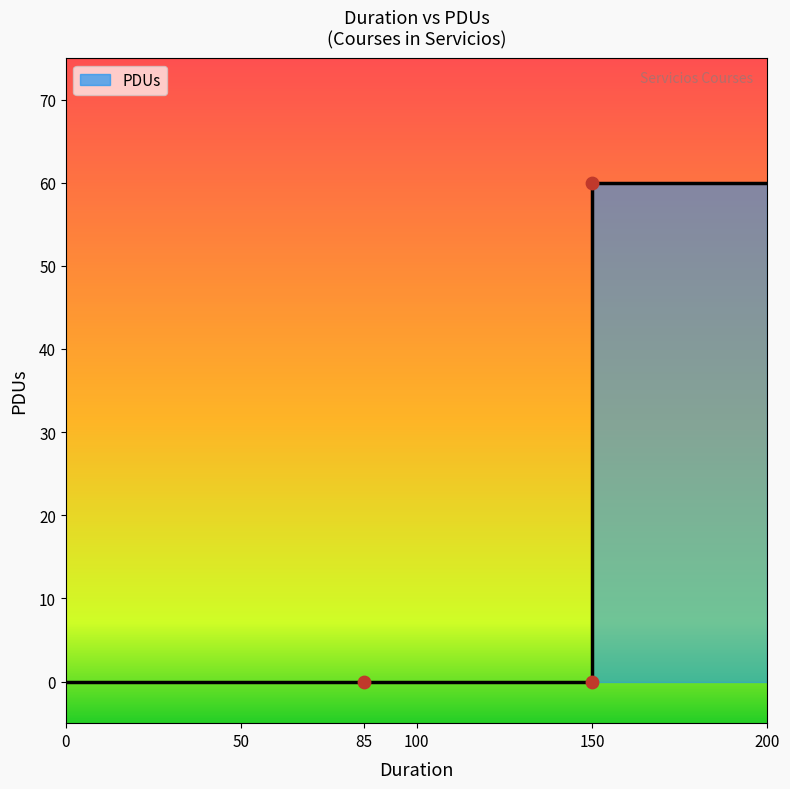

What is the change in value from 85 to 150?

+60